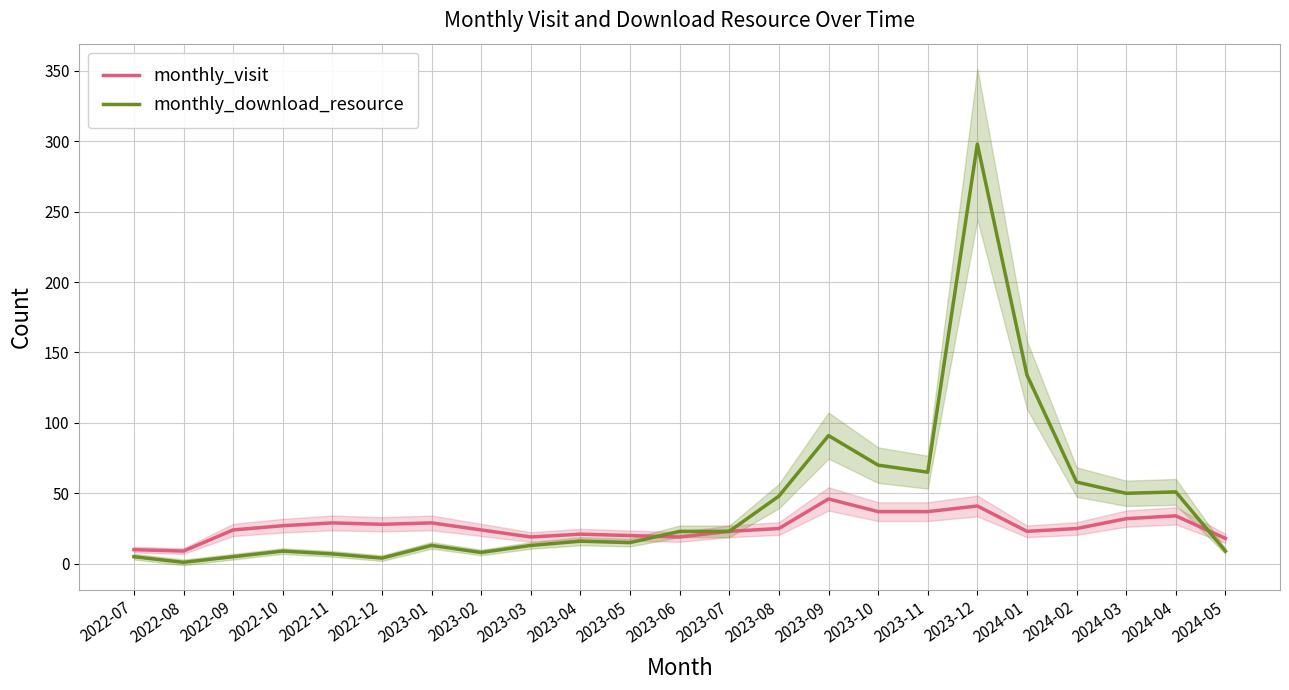

How many lines are shown in the chart?

2